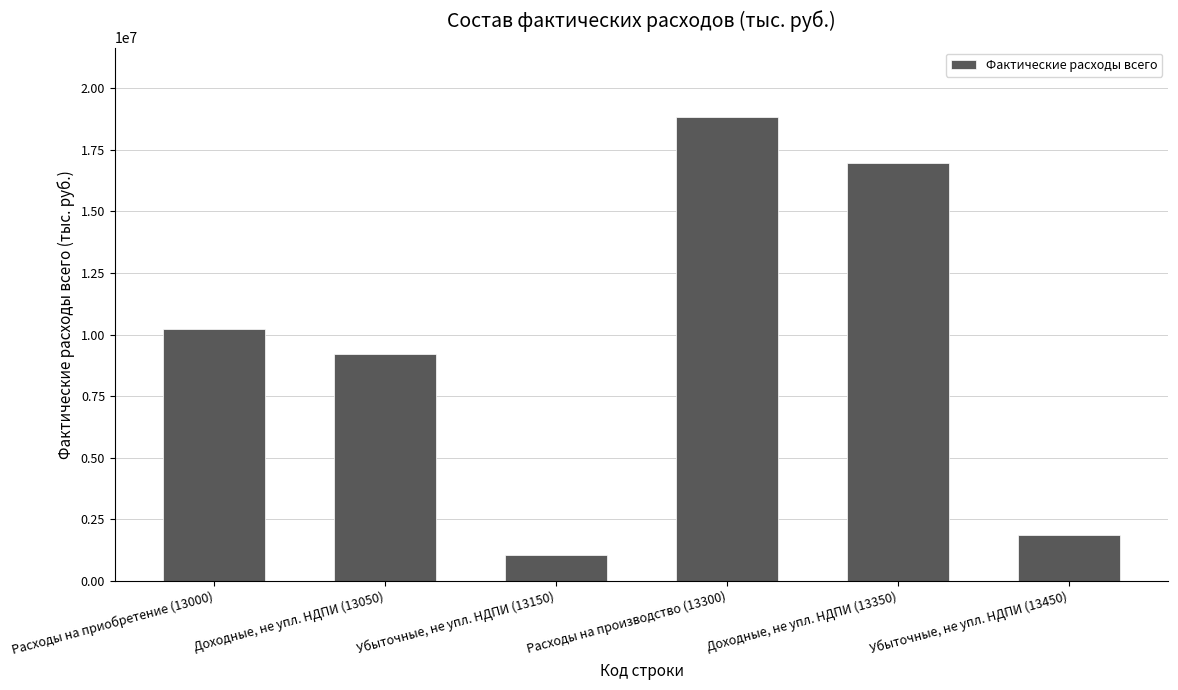

At which label is the value closest to 9930957?

Расходы на приобретение (13000)